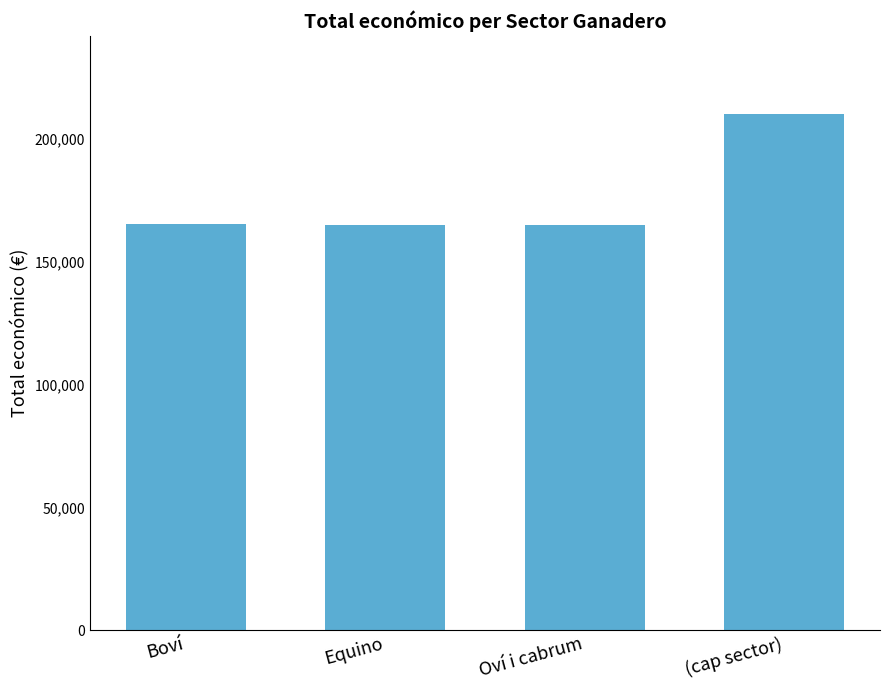

What is the greatest value displayed?

210079